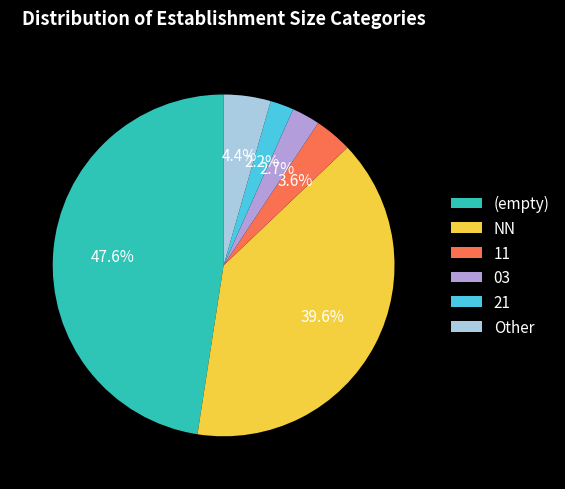

What percentage do Other and NN together represent?

44.0%